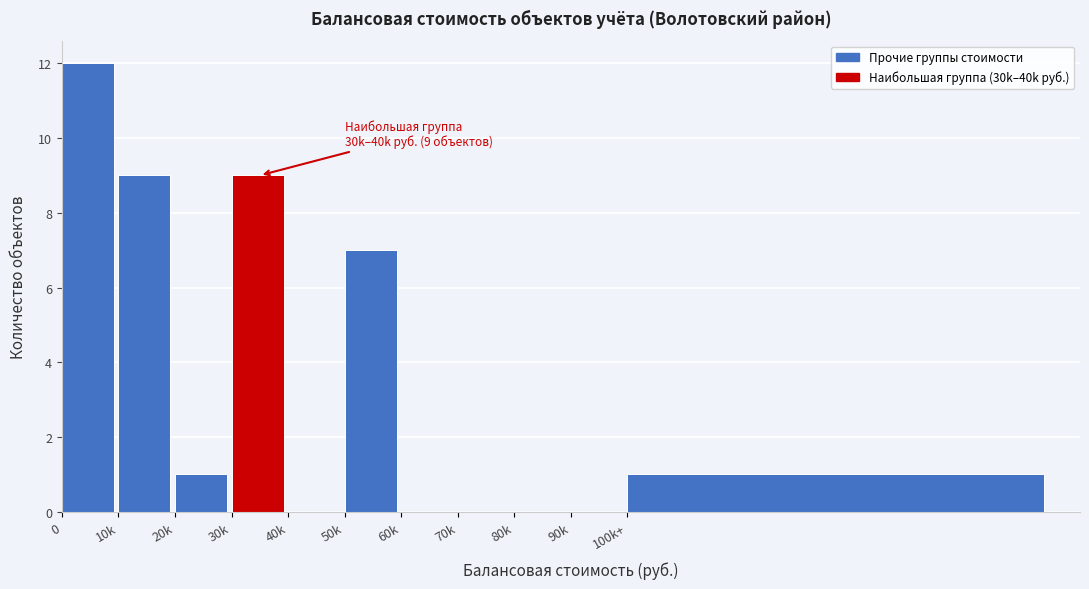

Reading left to right, list all the values displayed in this chart.

0=12	10k=9	20k=1	30k=9	40k=0	50k=7	60k=0	70k=0	80k=0	90k=0	100k+=1